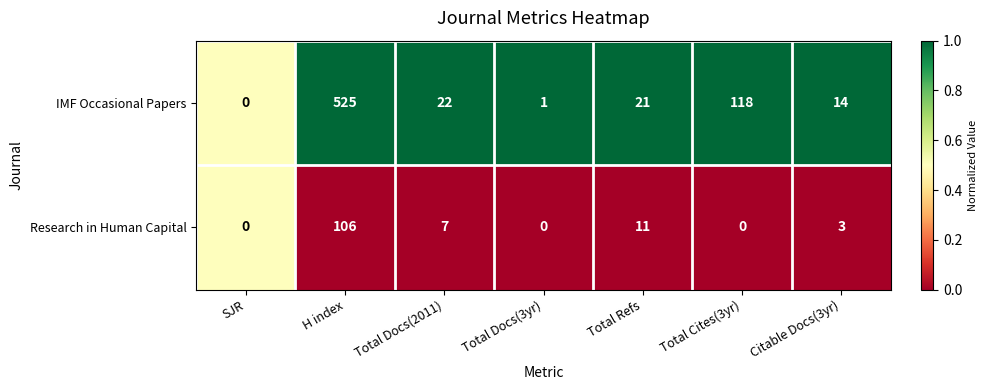

Count the number of categories in the chart.

7